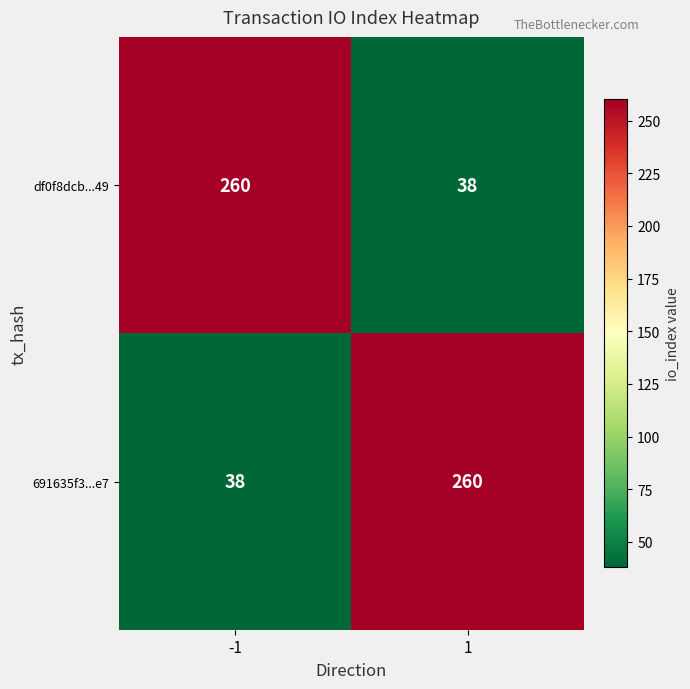

At how many categories does at least one series exceed 186?

2